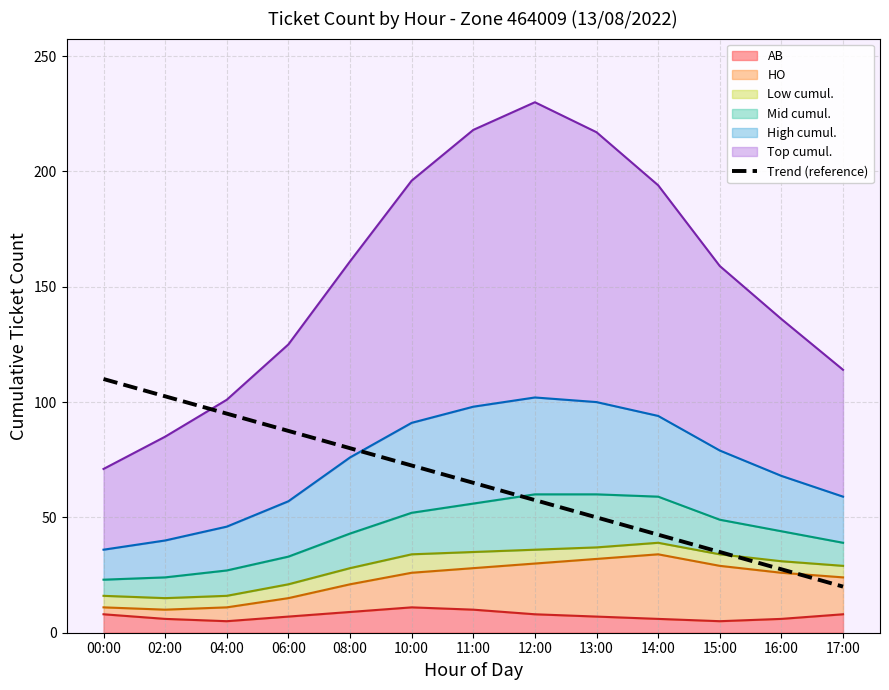

True or false: there are more than 2 points higher than both neighbors.

False